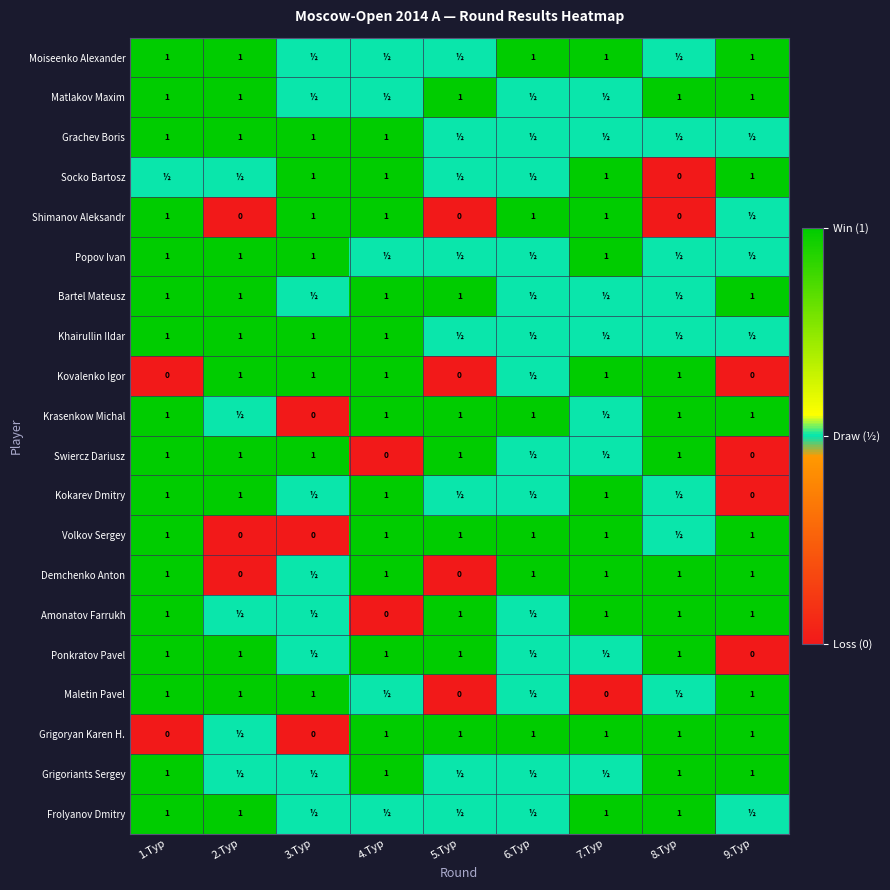

The Matlakov Maxim series shows 1.0 at 2.Тур. True or false?

True